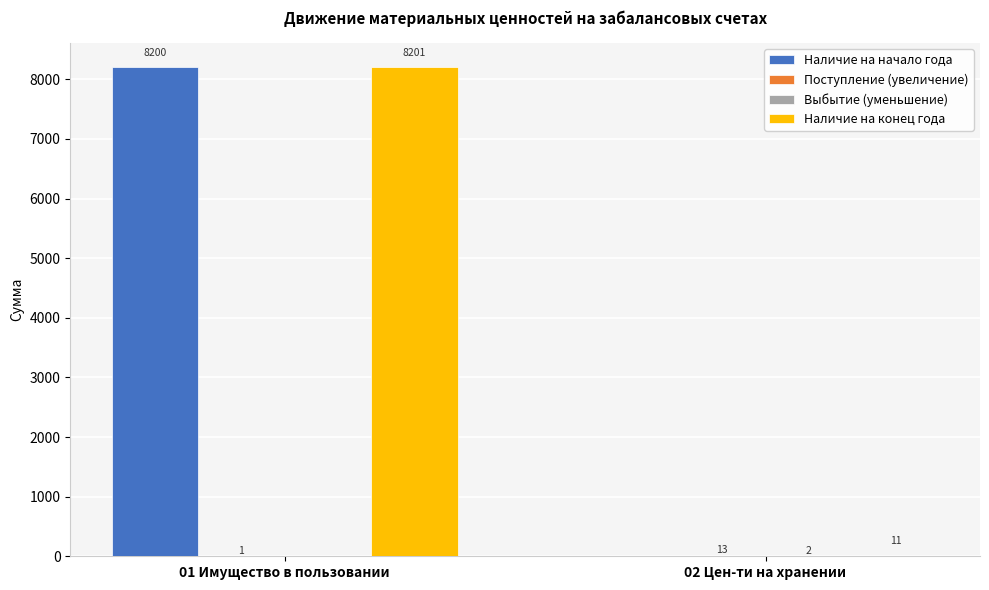

Is it true that Наличие на конец года equals 3270 at 01 Имущество в пользовании?

False